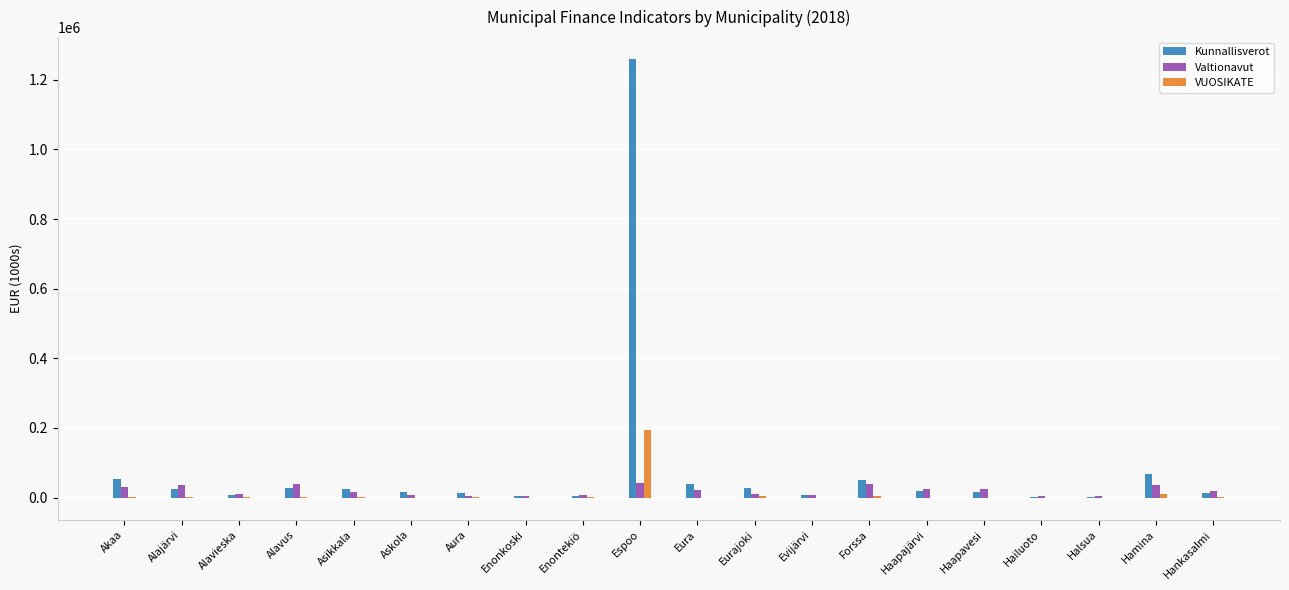

What is the highest value of the Kunnallisverot series?

1259684